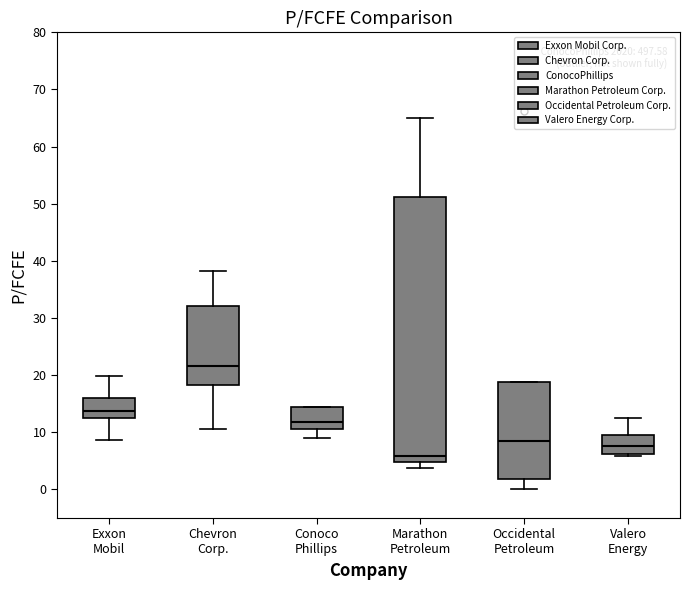

Where does the lower whisker of the box for Chevron Corp. end on the y-axis? The values are not printed on the chart, so give them approximately, as read against the axis.

11